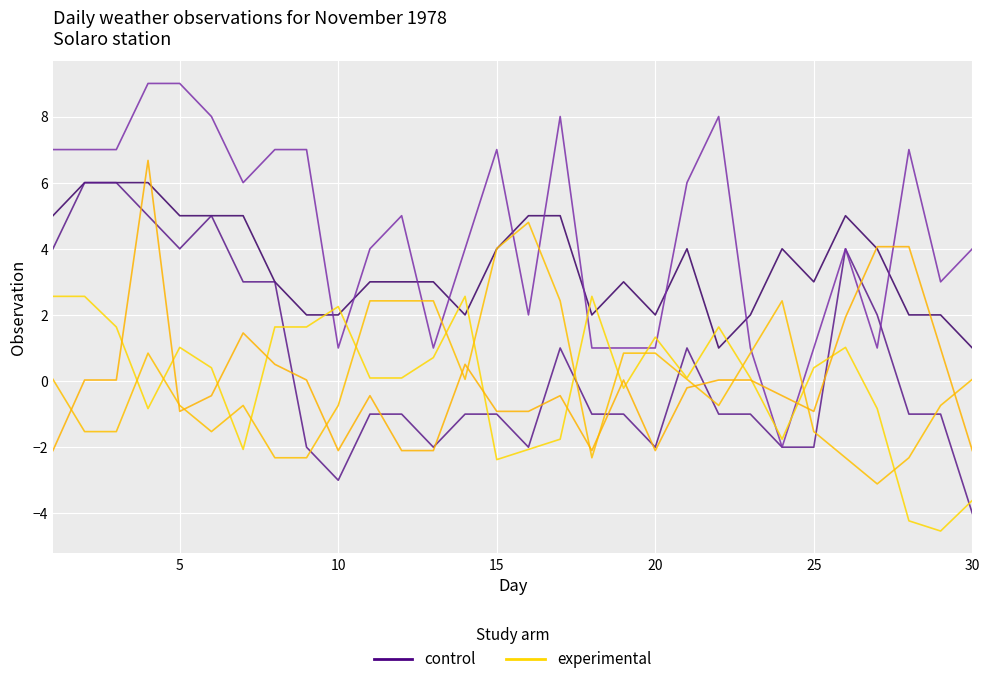

True or false: experimental has a value of -0.5 at 15.

False